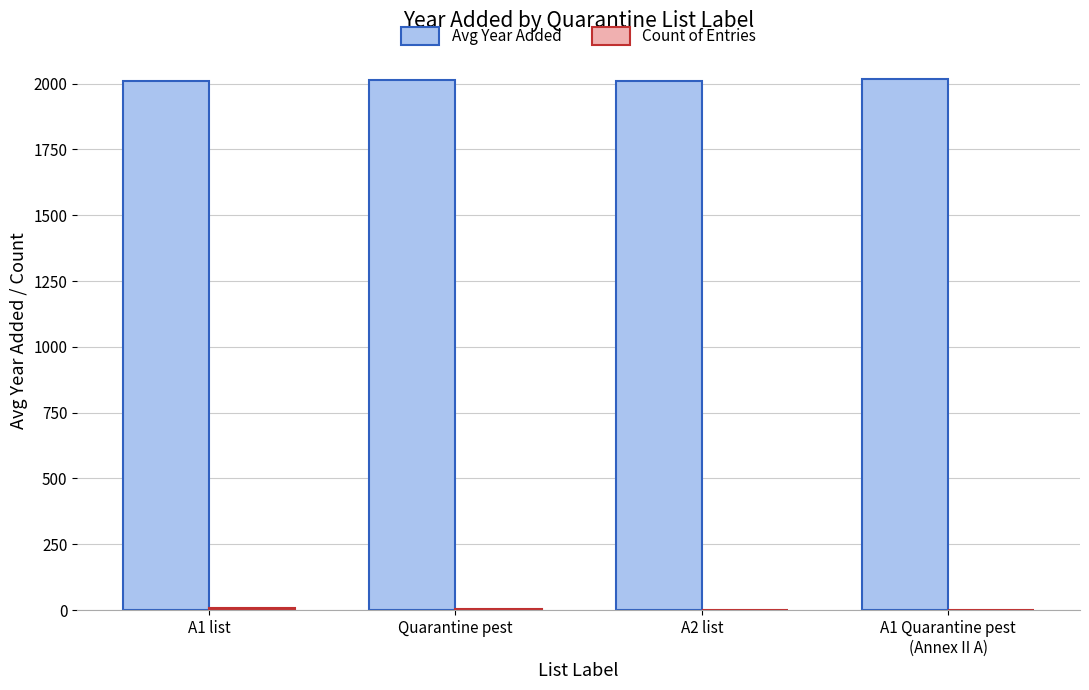

Which series has the largest total across all categories?

Avg Year Added